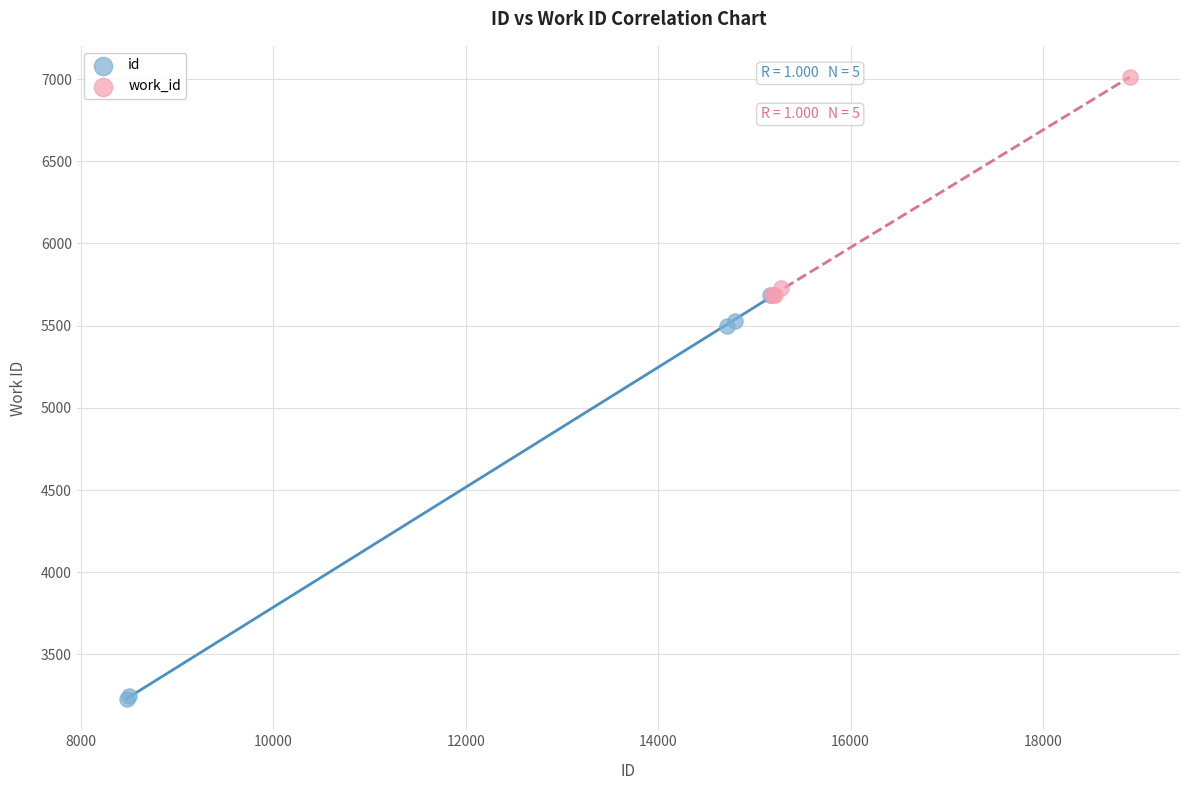

Which series has the widest spread of Y values?

id